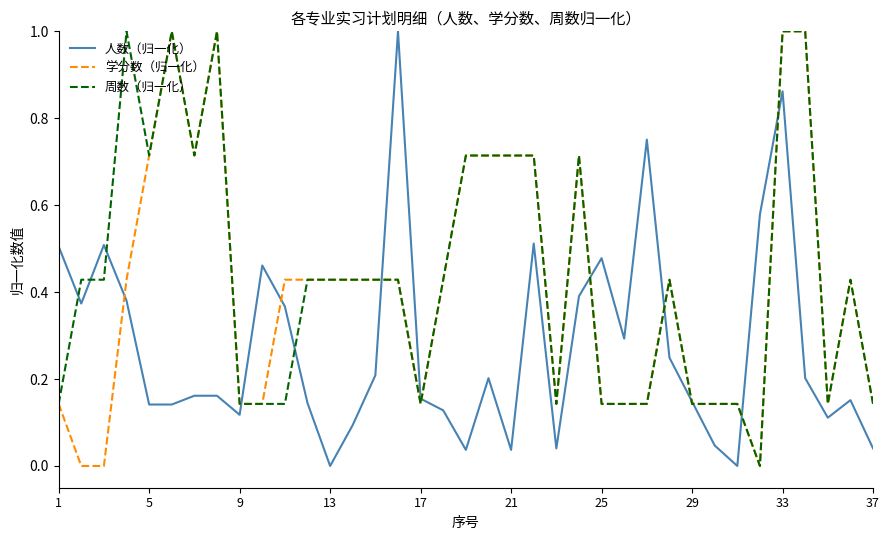

What is the highest value of the 周数（归一化） series?

1.0